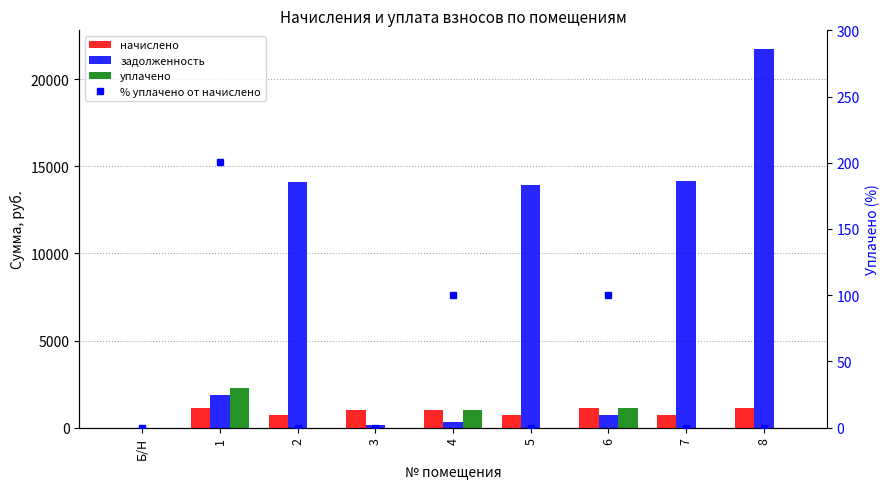

What is the difference between the highest and lowest values at 8?

21731.8